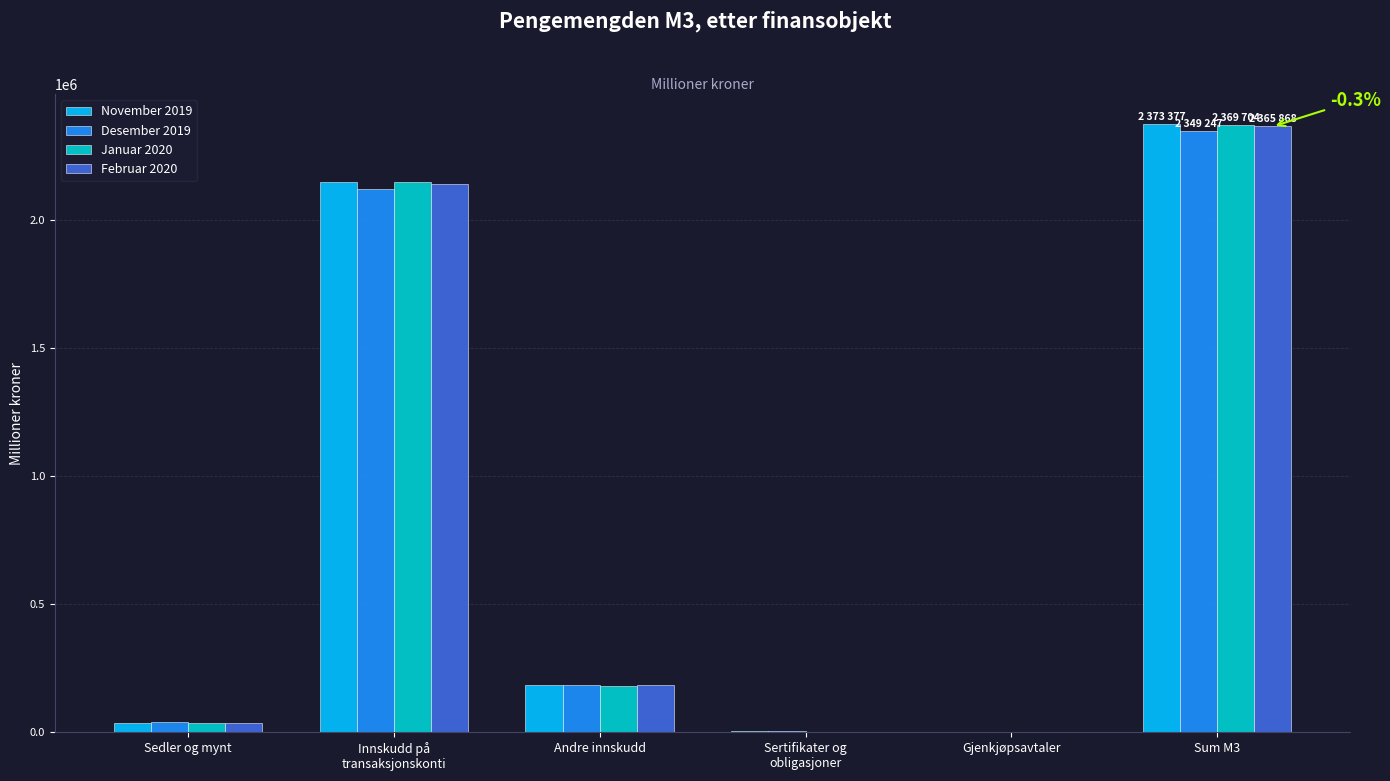

At which category is the sum across all series the highest?

Sum M3